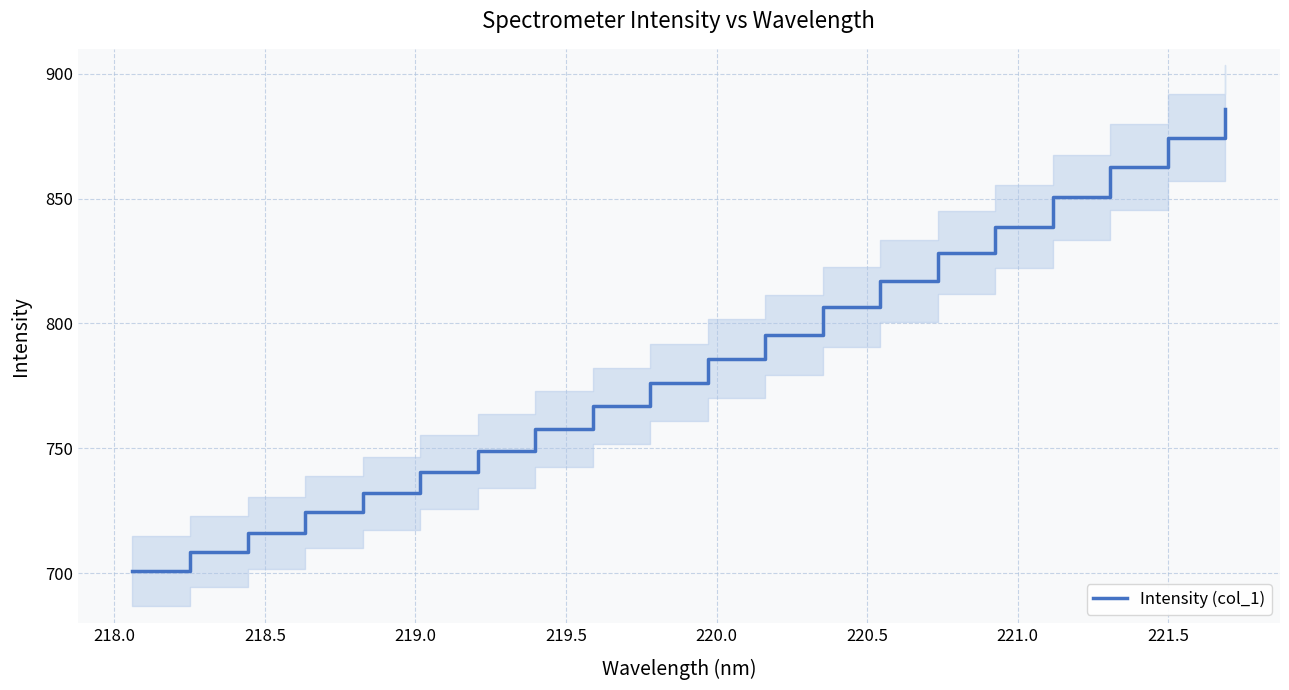

What is the difference between the second highest and minimum values?

173.7